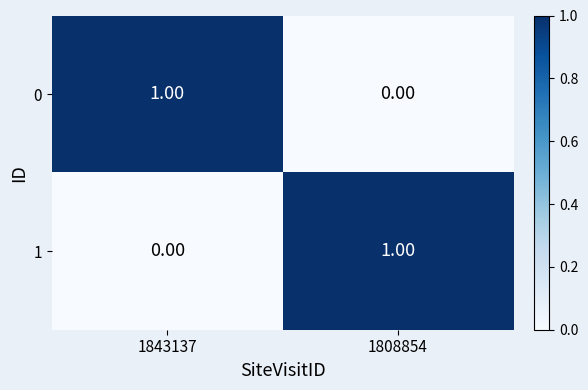

Rank the series at 1843137 from highest to lowest value.

0, 1